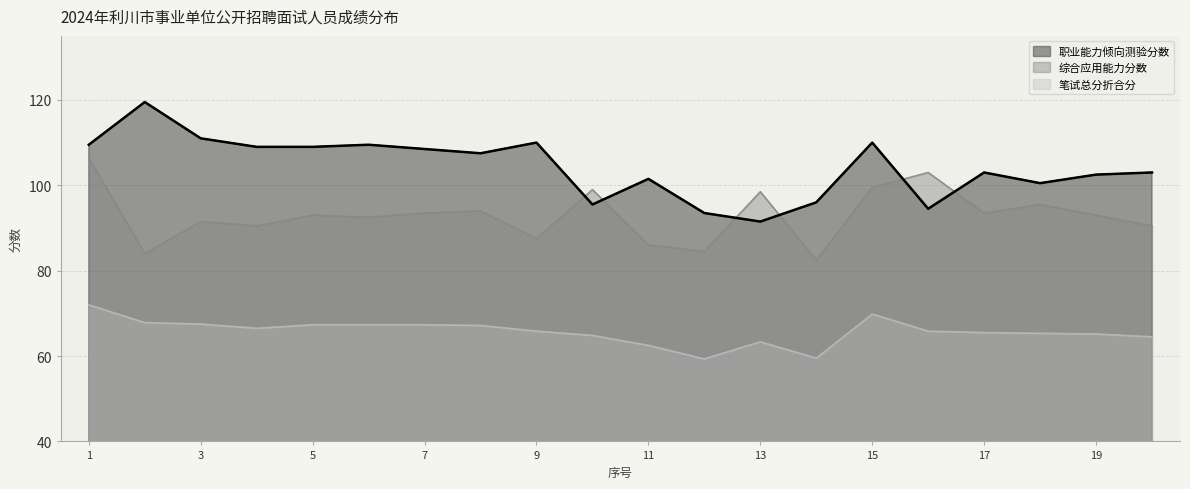

What is the value of the 职业能力倾向测验分数 point at the 16th from the left?

94.5